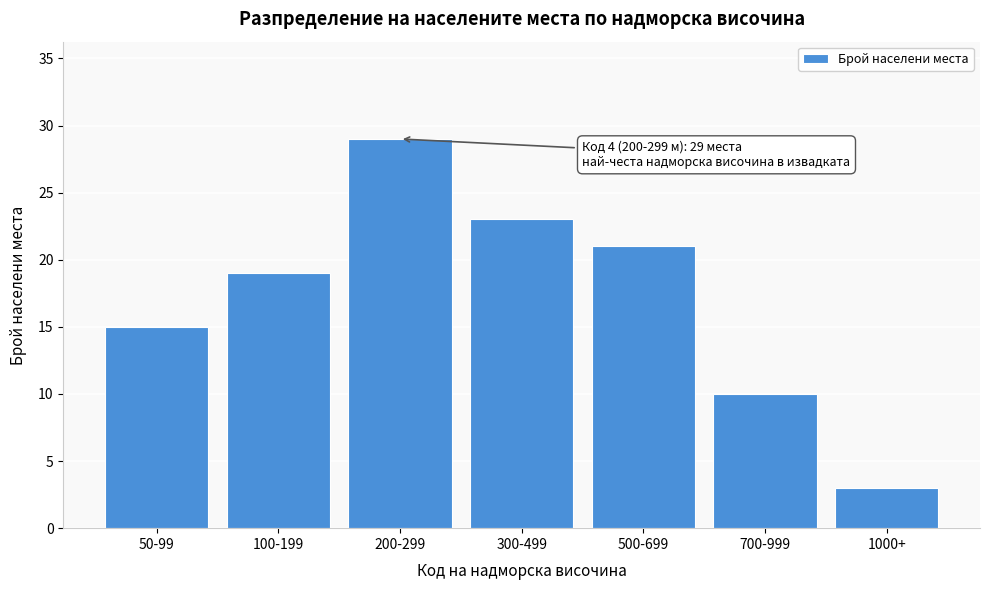

Reading left to right, transcribe all the data shown in this chart.

50-99=15	100-199=19	200-299=29	300-499=23	500-699=21	700-999=10	1000+=3